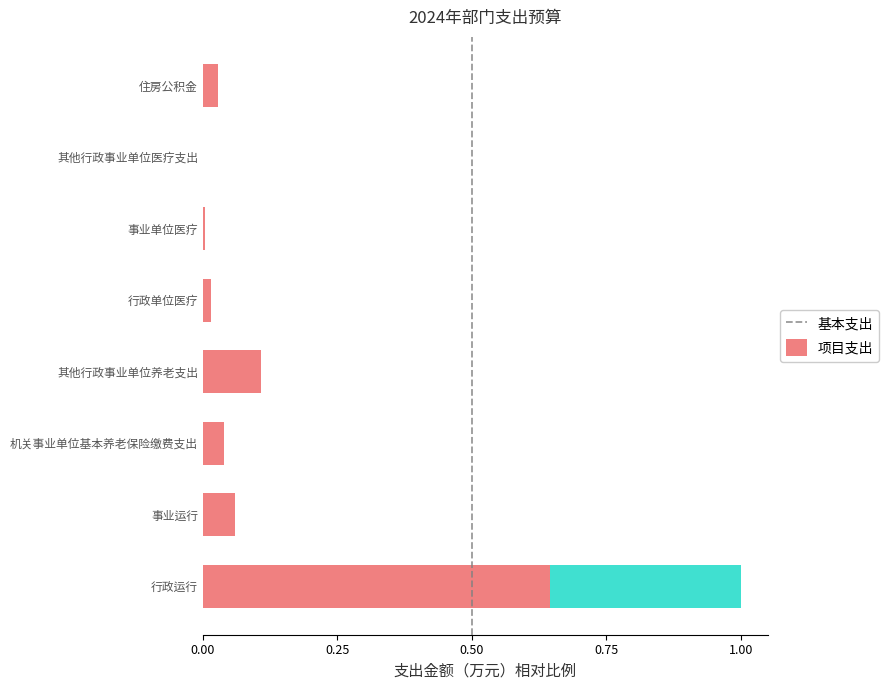

Which category has the highest value in the 基本支出 series?

行政运行